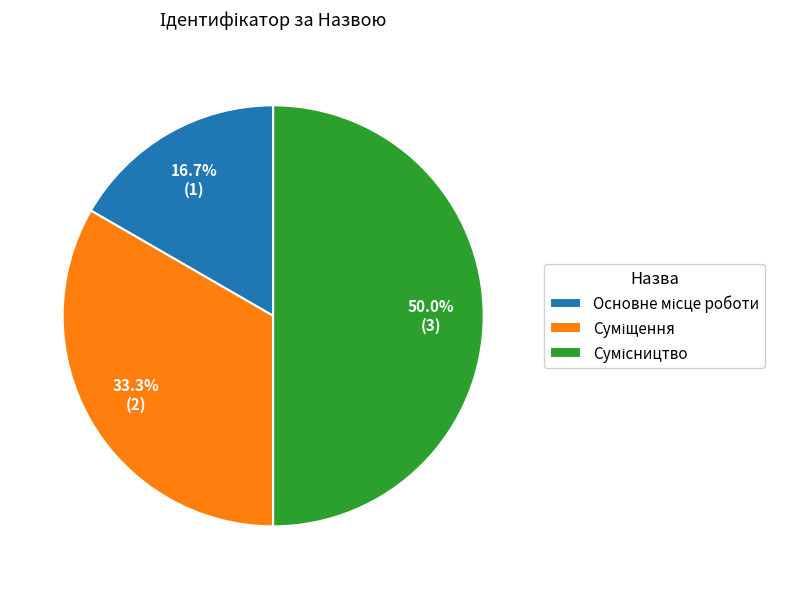

What percentage do Основне місце роботи and Суміщення together represent?

50.0%